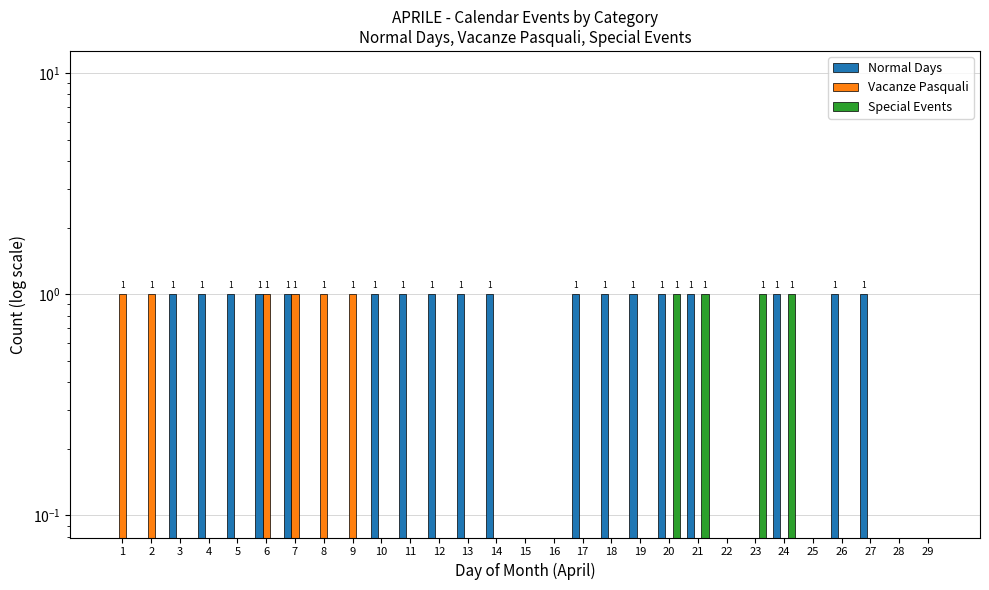

Is it true that Vacanze Pasquali equals 1 at 9?

True